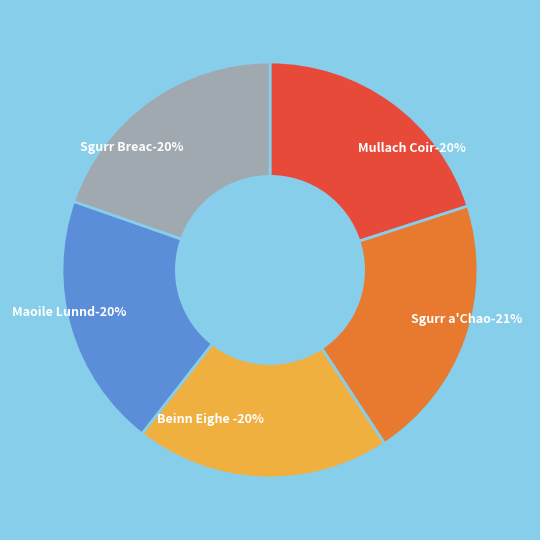

How many slices are in this pie chart?

5